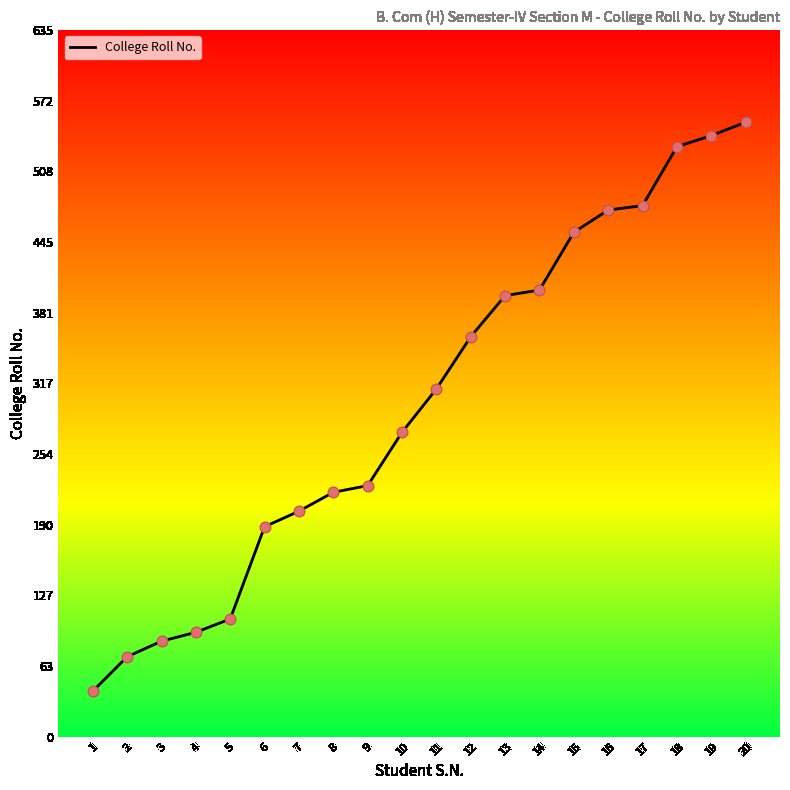

What is the change in value from 7 to 9?

+23